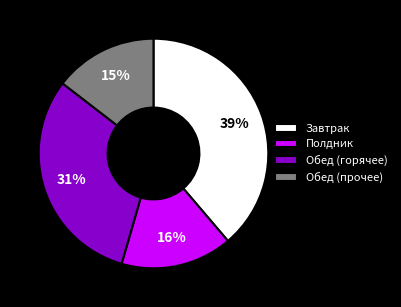

To the nearest percent, what is the average slice percentage?

25%